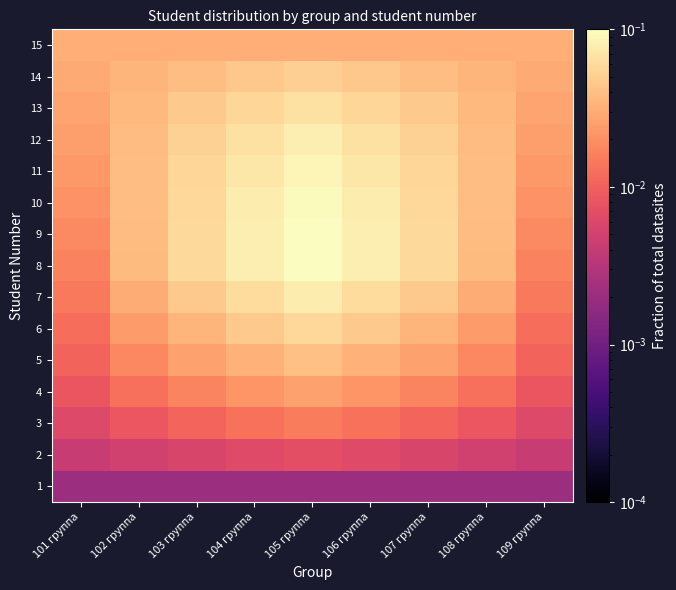

At 101 группа, list the series in order from largest to smallest.

15, 14, 13, 12, 11, 10, 9, 8, 7, 6, 5, 4, 3, 2, 1